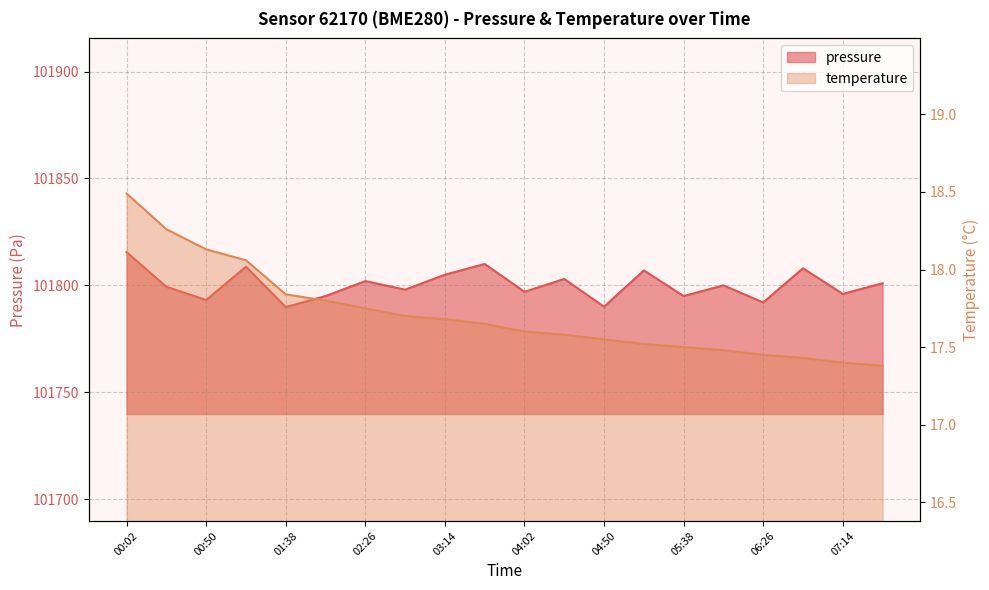

Which series has the largest range (max minus min)?

pressure